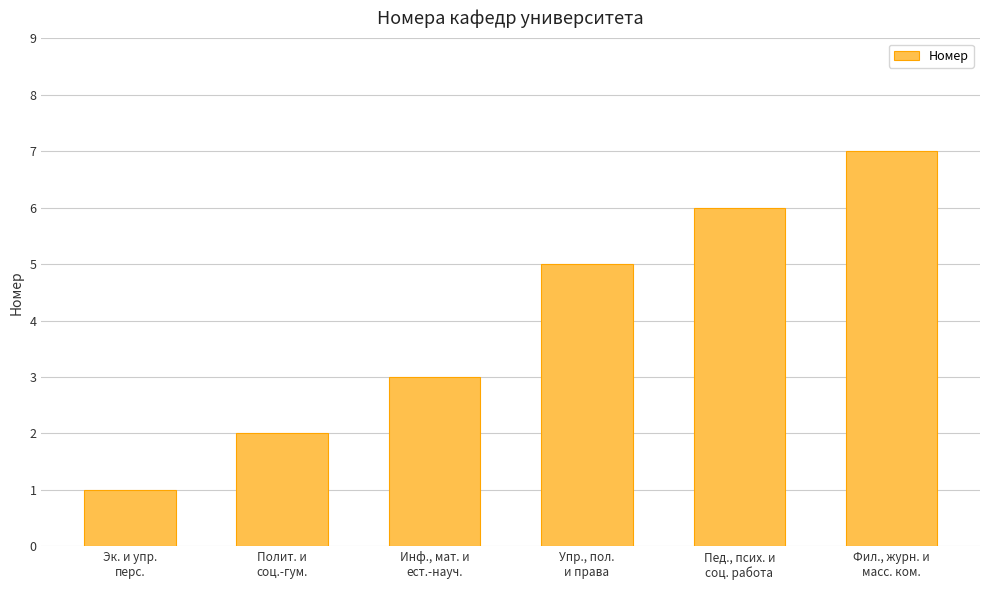

What position from the right is Полит. и
соц.-гум.?

5